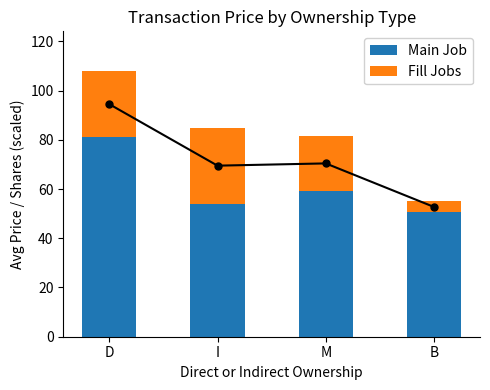

True or false: Main Job has a value of 32.0 at I.

False